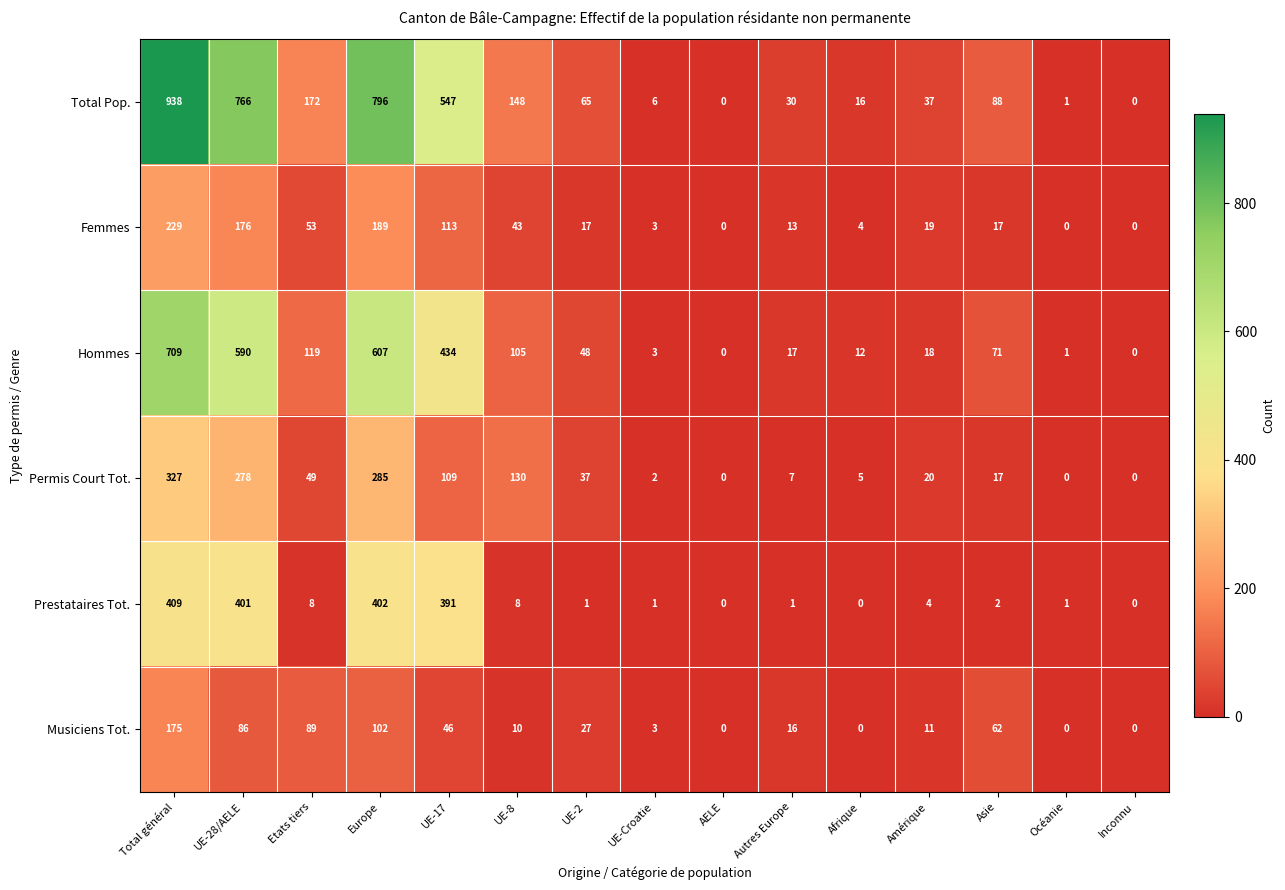

Between Total général and AELE, which series saw the biggest shift?

Total Pop.